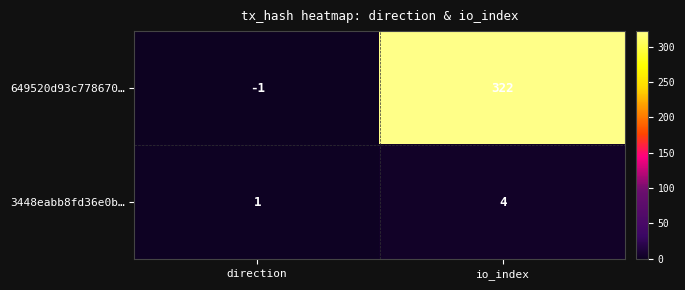

List the series in order of their peak value, highest first.

649520d93c778670…, 3448eabb8fd36e0b…